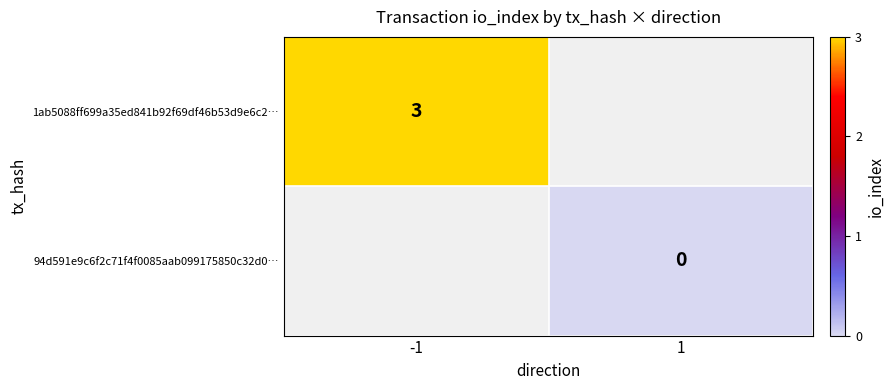

The value of 1ab5088ff699a35ed841b92f69df46b53d9e6c2… at -1 is 3. True or false?

True